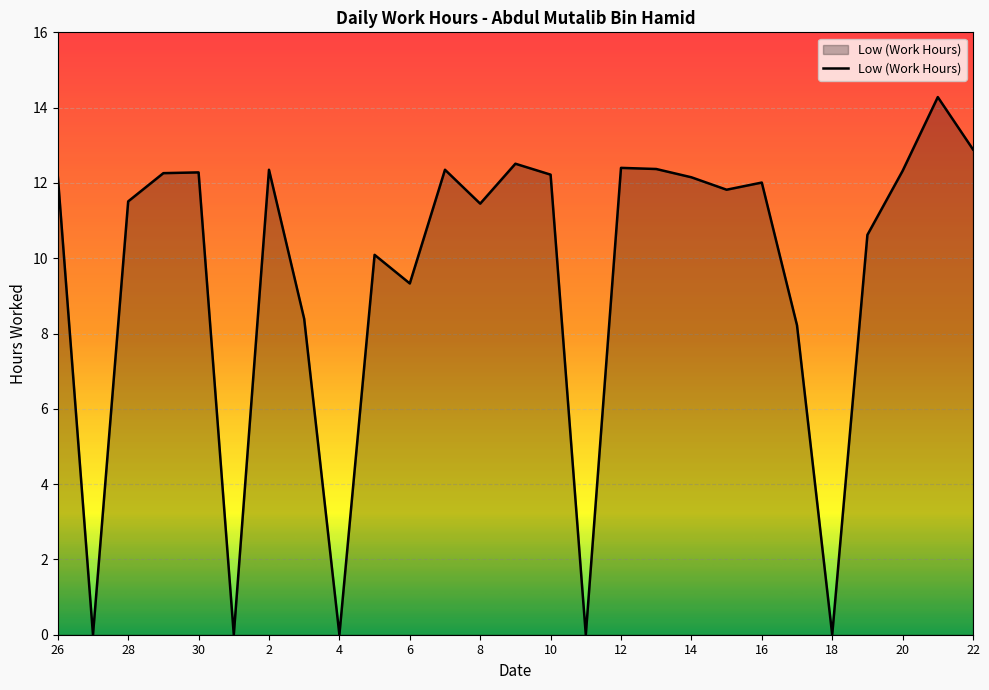

What is the difference between the maximum and minimum values?

14.3